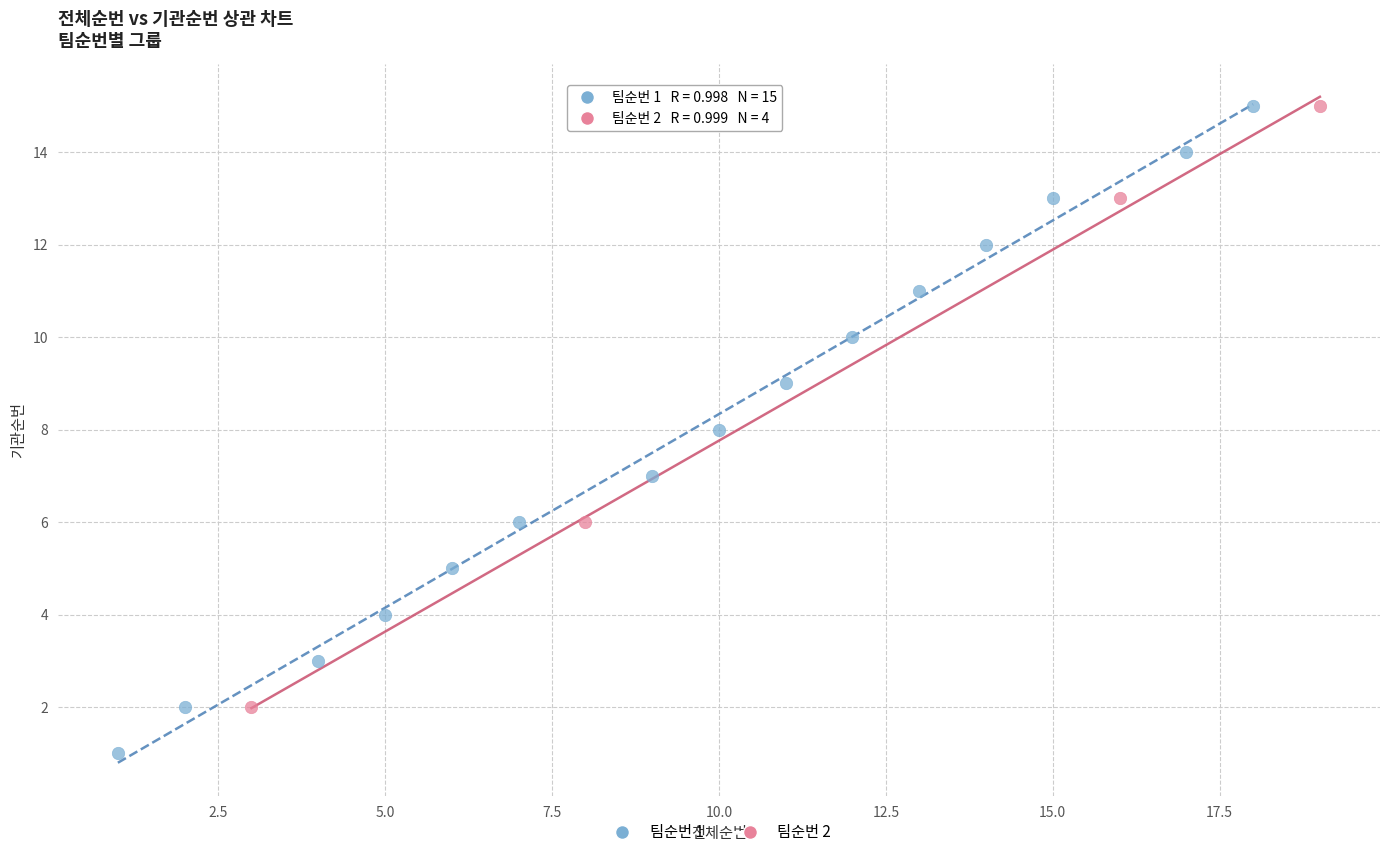

Which series reaches the minimum Y coordinate?

팀순번 1